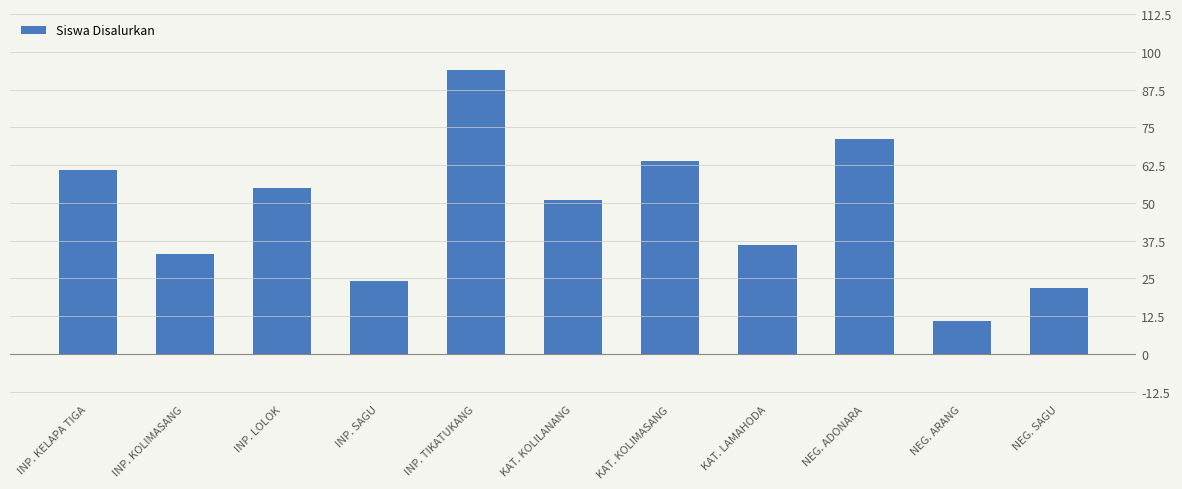

What is the label of the 8th bar from the right?

INP. SAGU